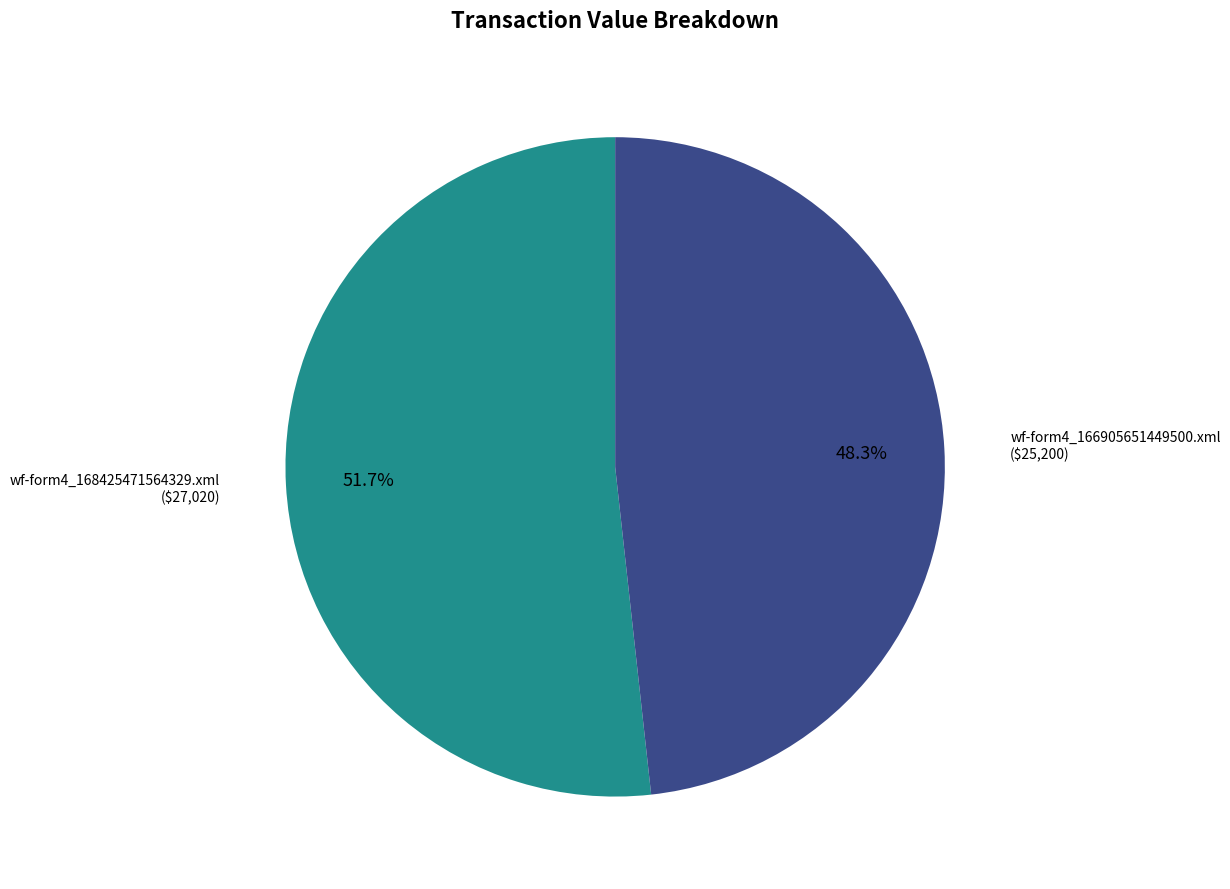

Count the number of slices in the pie.

2